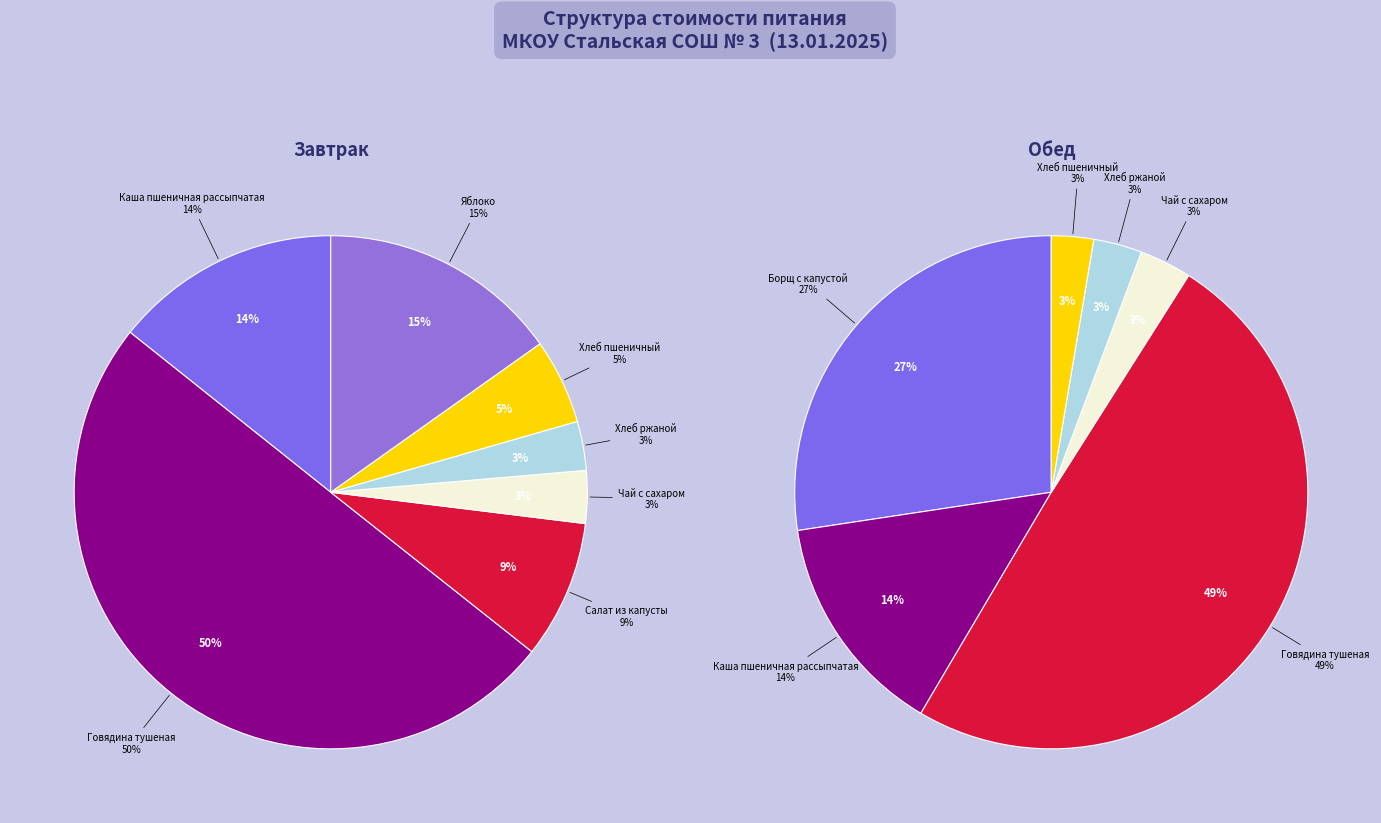

How much of the chart is everything except Каша пшеничная рассыпчатая?

85.7%